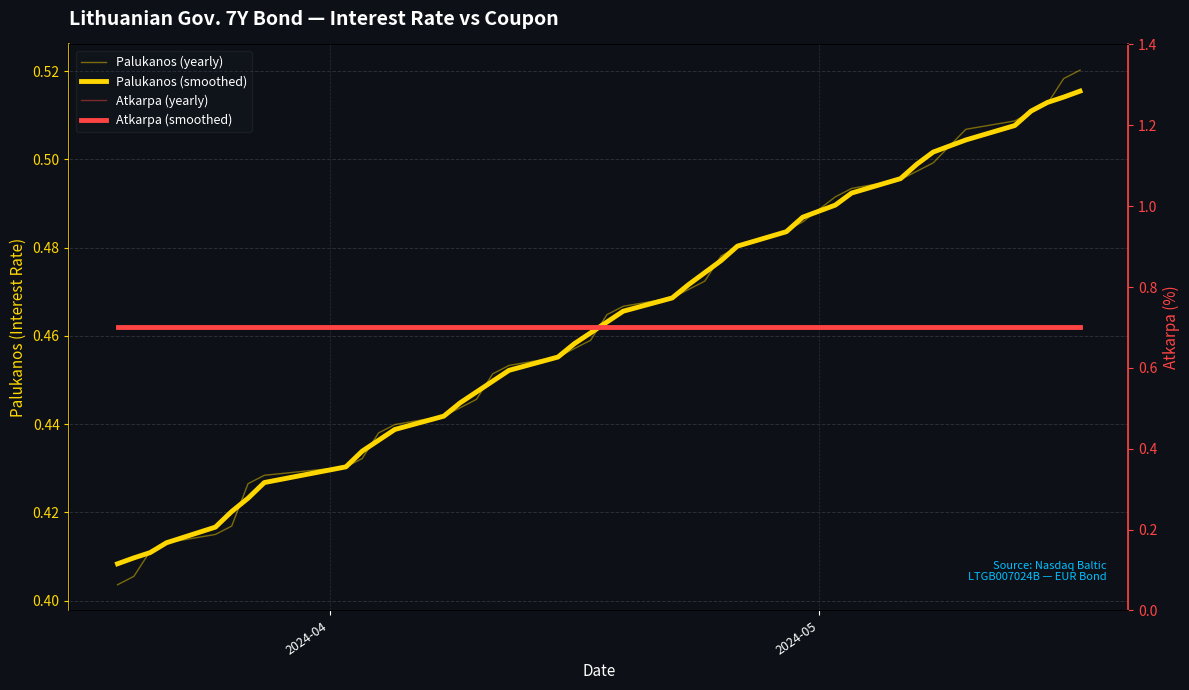

True or false: Atkarpa (yearly) has more than 0 interior local peaks.

False